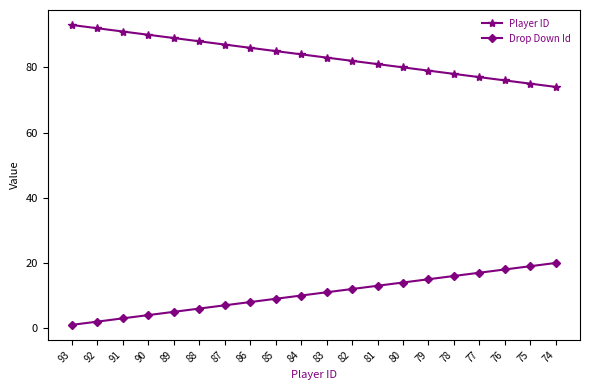

At which category does the chart reach its peak across all series?

93